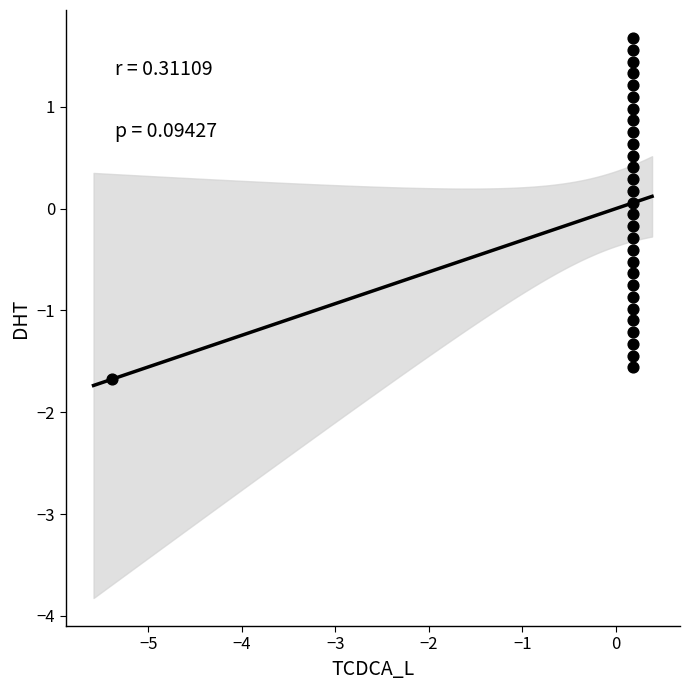

What is the range of Y values (max minus min)?

3.4